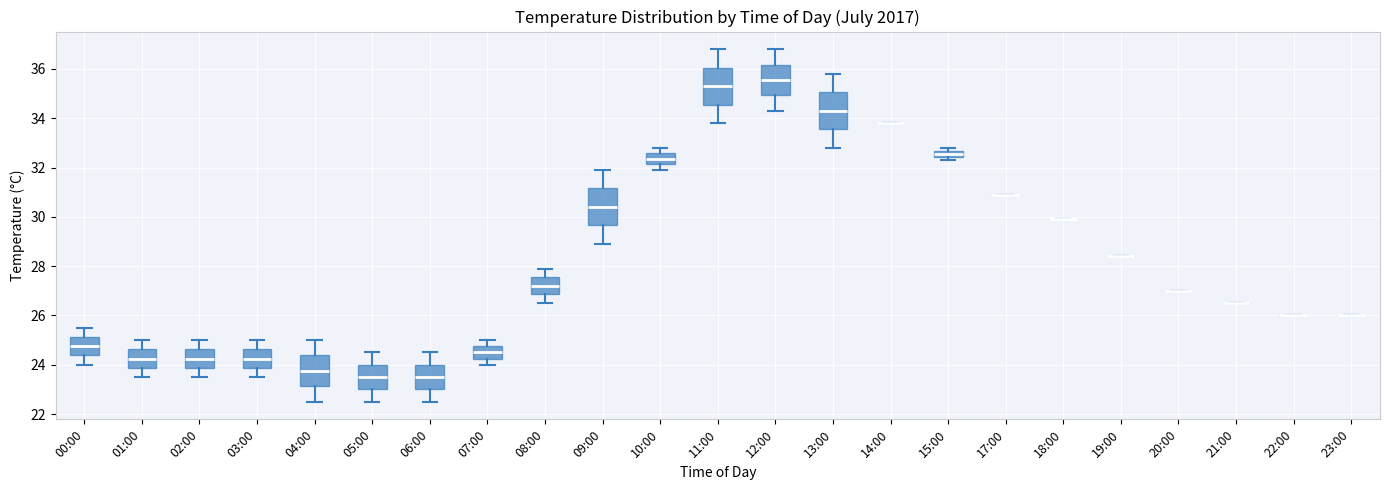

Where does the upper whisker of the box for 11:00 end on the y-axis? The values are not printed on the chart, so give them approximately, as read against the axis.

36.8